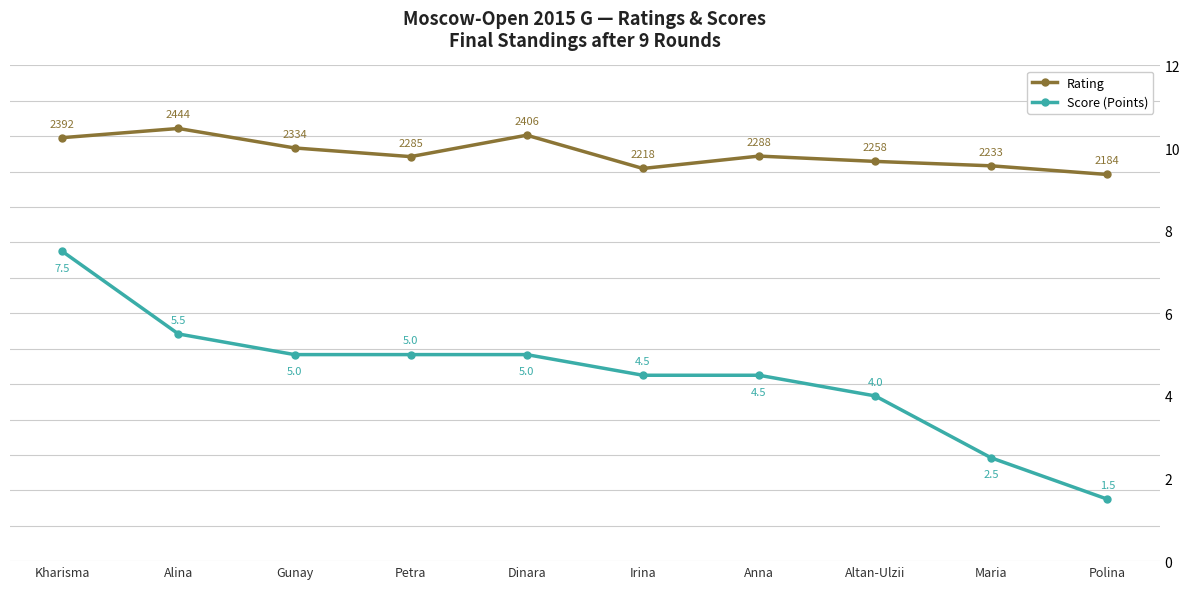

The value of Score (Points) at Altan-Ulzii is 1.4. True or false?

False